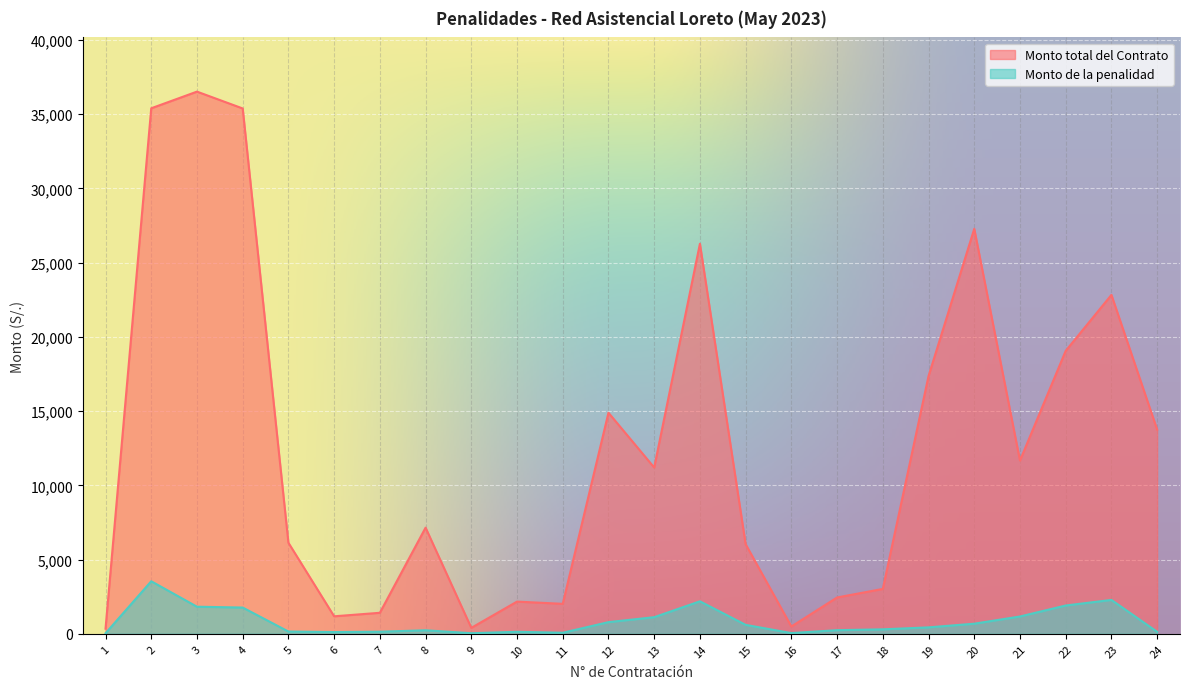

True or false: Monto total del Contrato and Monto de la penalidad intersect in this chart.

False